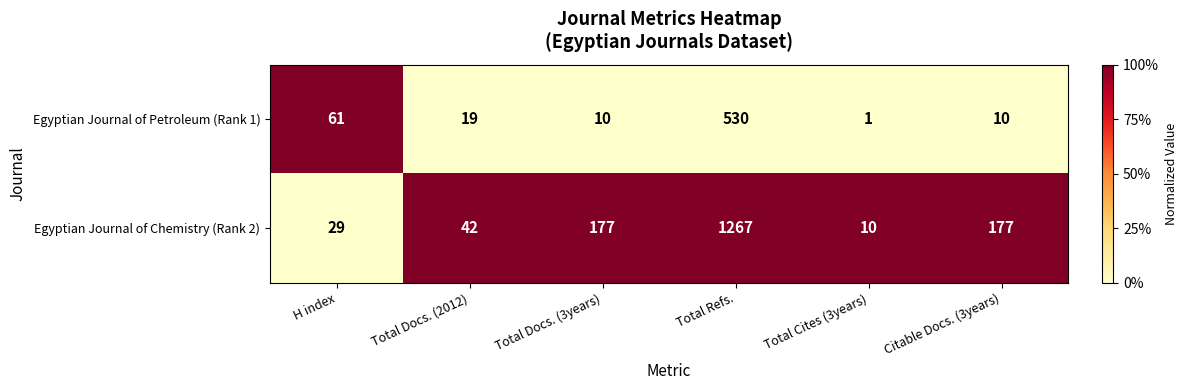

Reading left to right, extract all data points from this chart.

Egyptian Journal of Petroleum (Rank 1): H index=61	Total Docs. (2012)=19	Total Docs. (3years)=10	Total Refs.=530	Total Cites (3years)=1	Citable Docs. (3years)=10
Egyptian Journal of Chemistry (Rank 2): H index=29	Total Docs. (2012)=42	Total Docs. (3years)=177	Total Refs.=1267	Total Cites (3years)=10	Citable Docs. (3years)=177